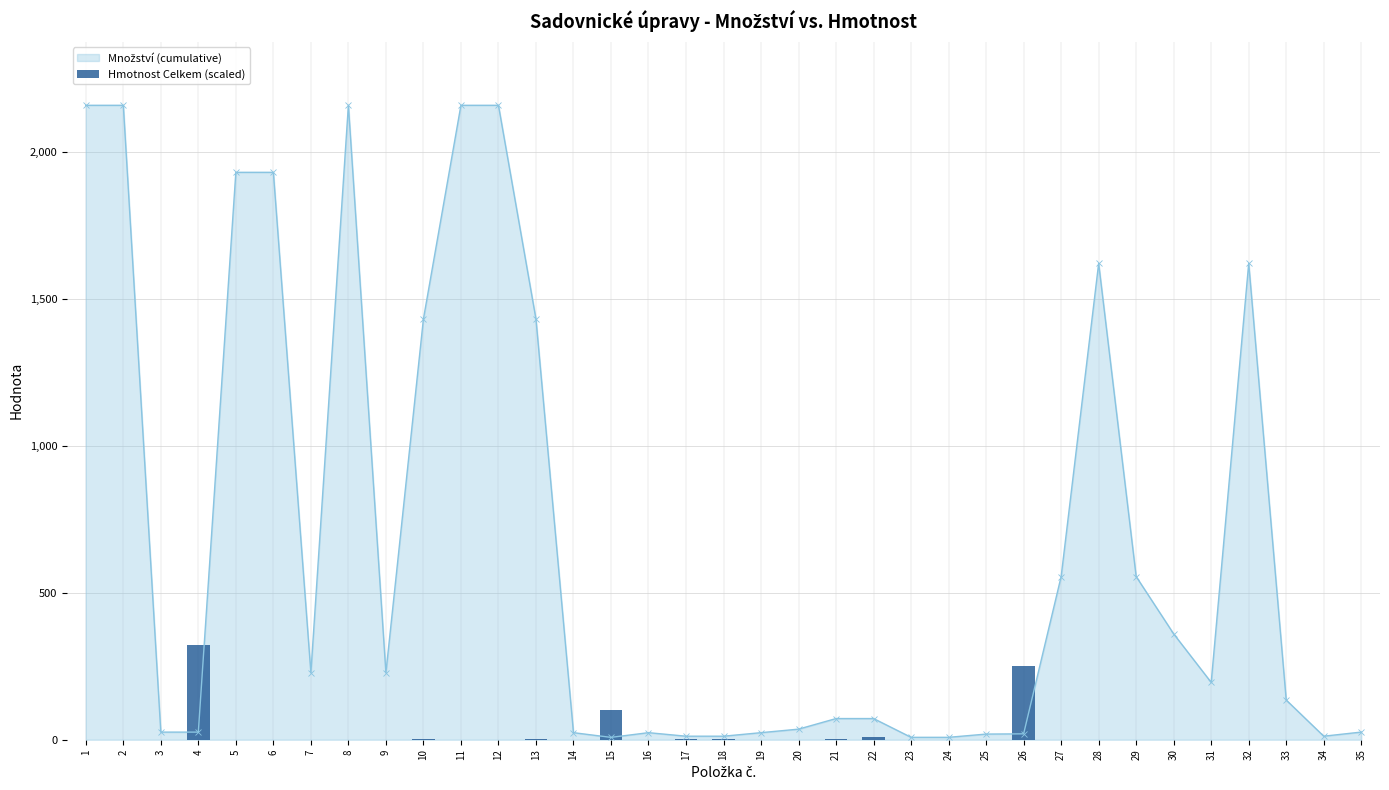

Between 4 and 23, which is larger?

4